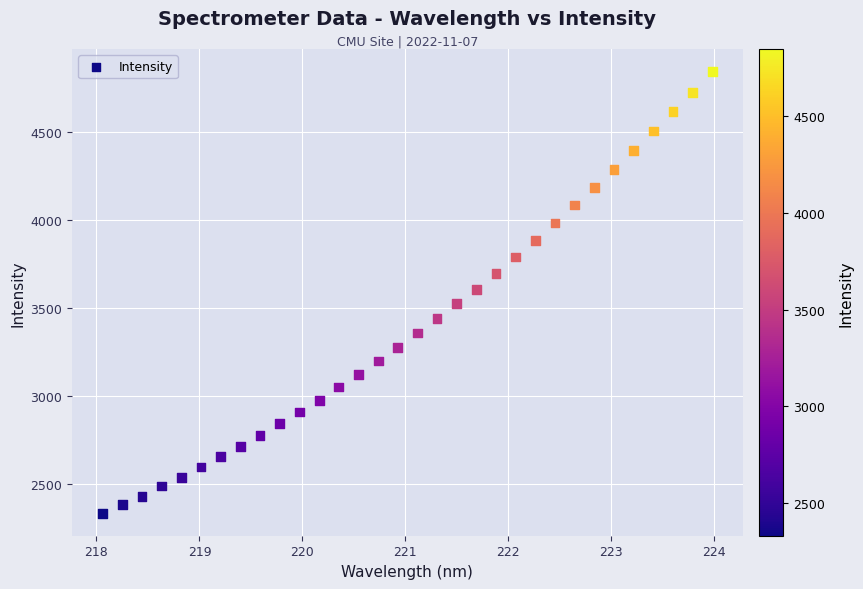

What is the range of X values (max minus min)?

5.9